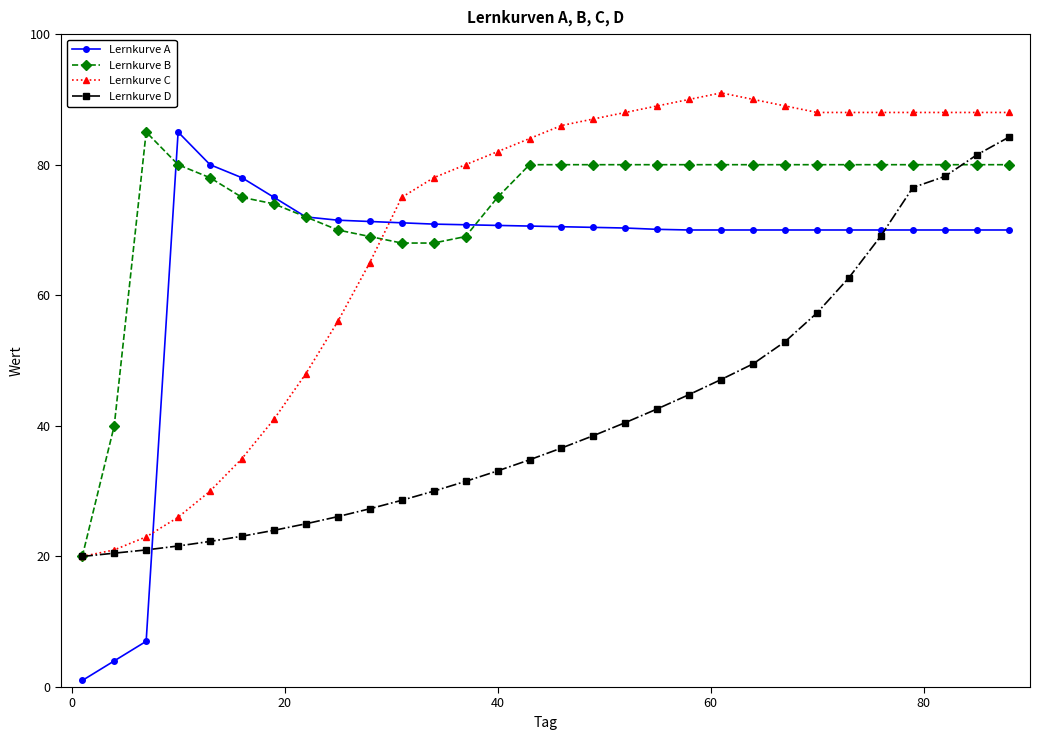

What is the value of the Lernkurve A point at the 21st from the left?

70.0